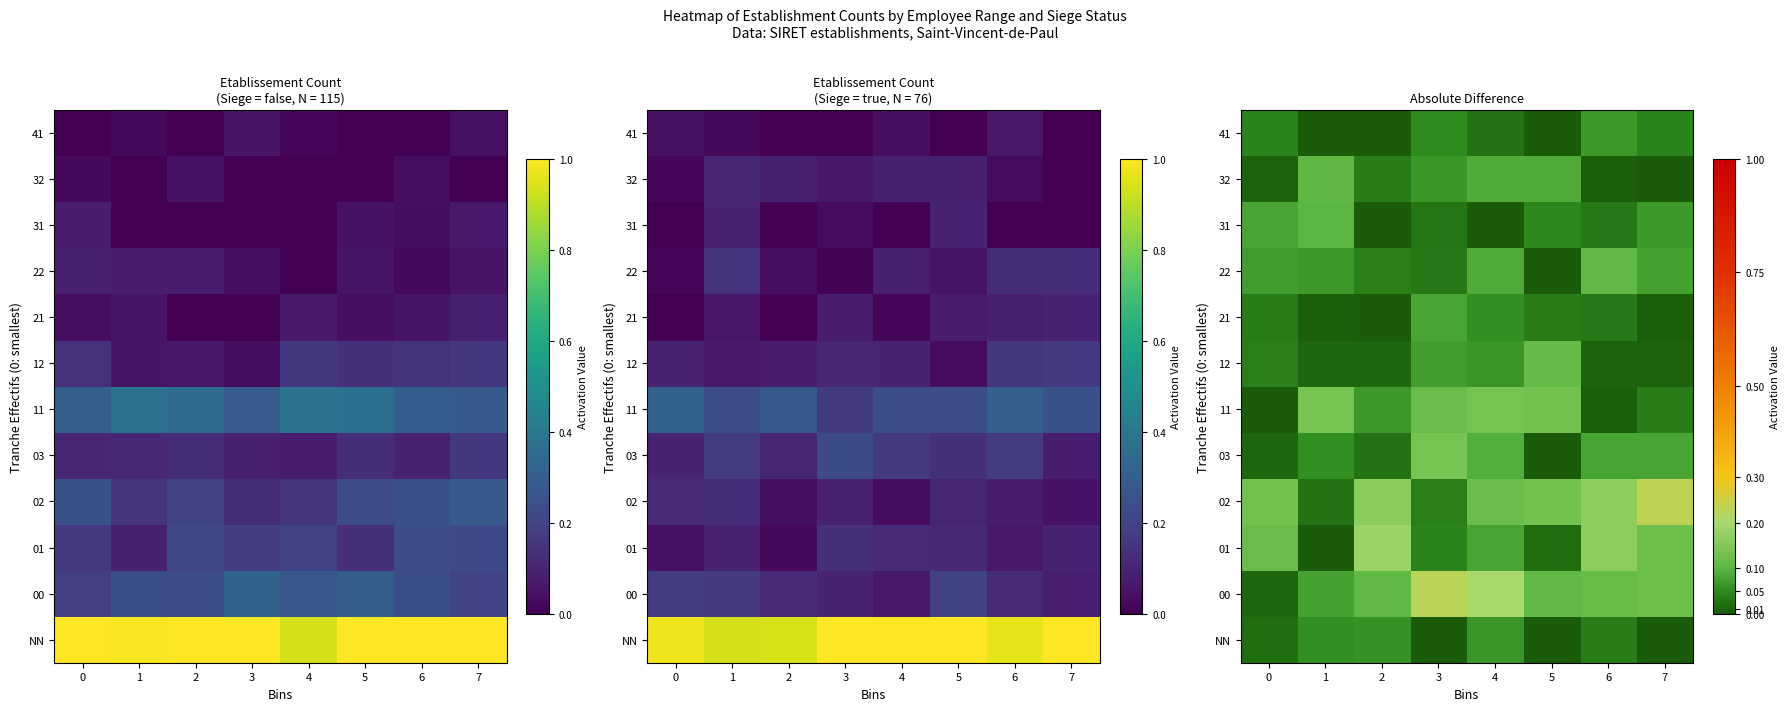

Is the value of 03 at 7 greater than the value of 01 at 3?

Yes